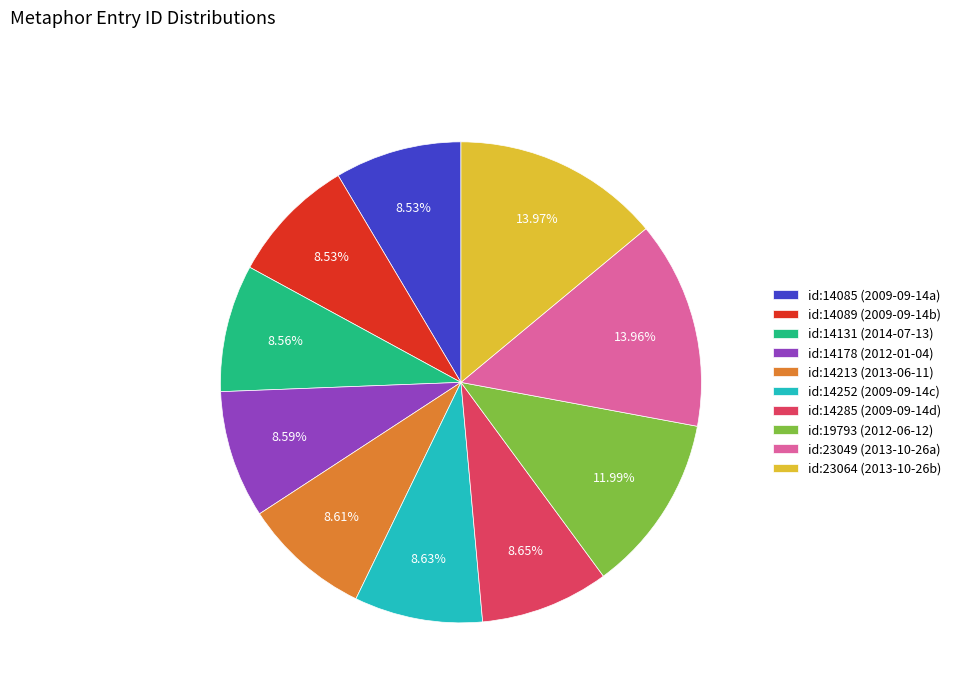

Do id:23049 (2013-10-26a) and id:23064 (2013-10-26b) together represent more than half of the pie?

No